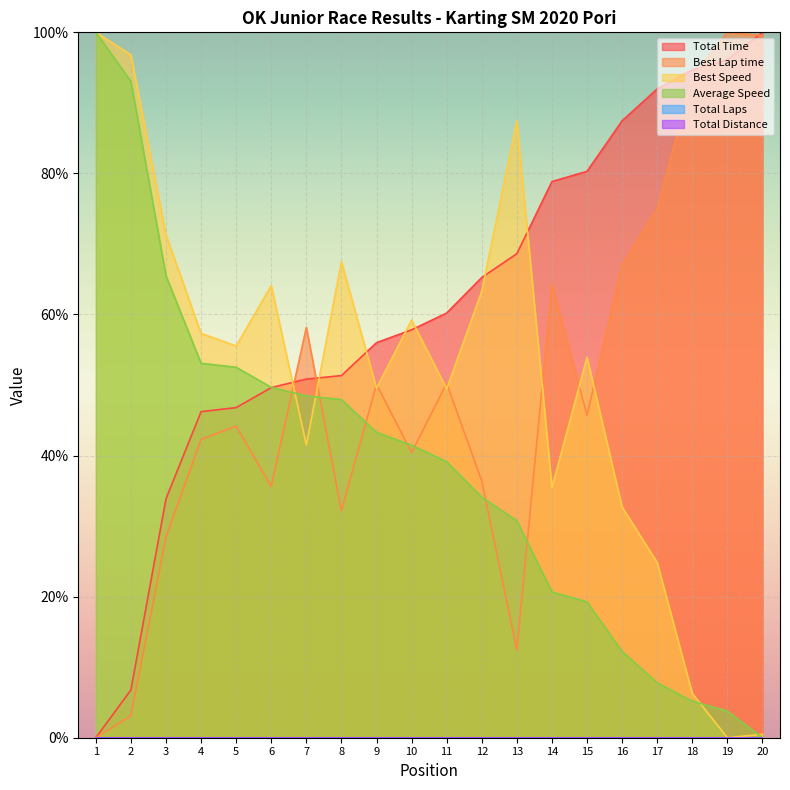

Does the chart display data point markers on the line(s)?

No